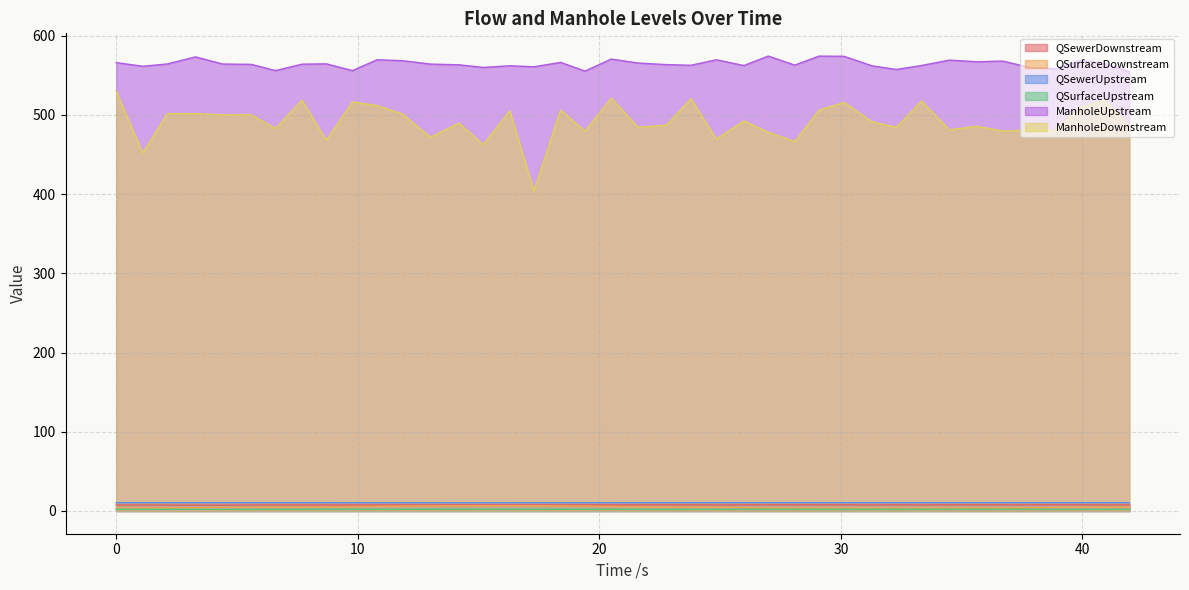

At how many categories does at least one series exceed 530?

40